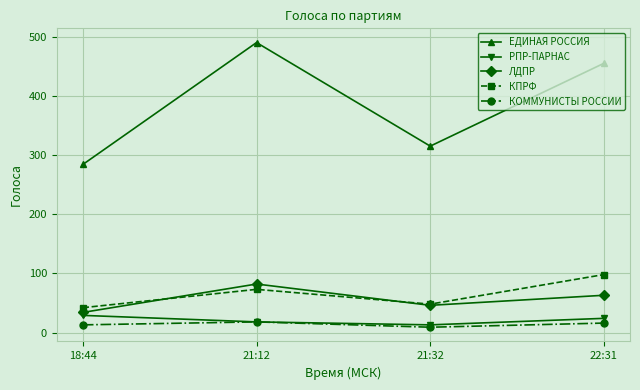

What is the sum of all ЕДИНАЯ РОССИЯ values?

1544